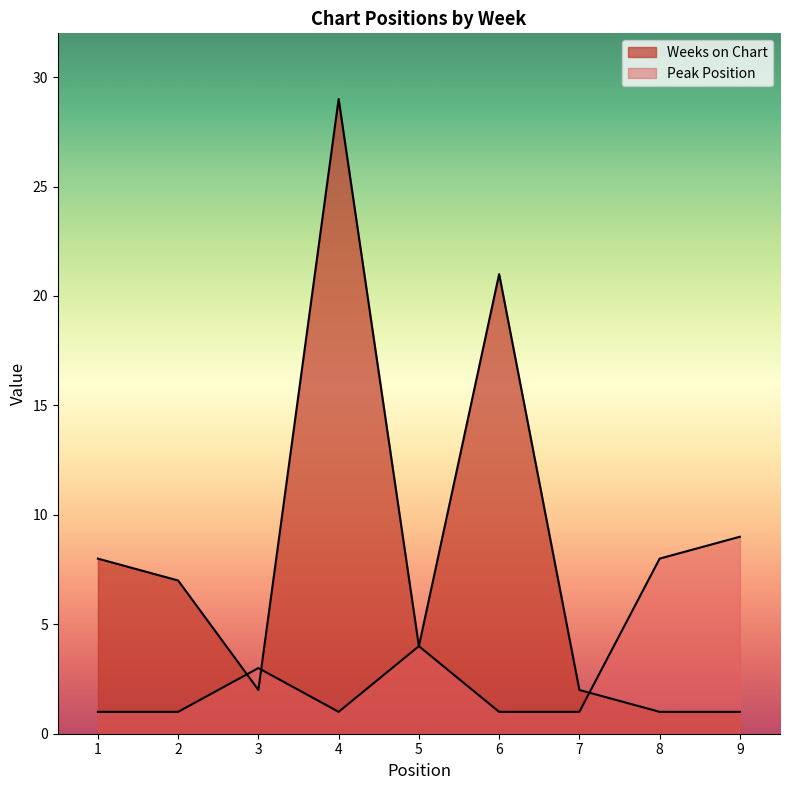

Between 1 and 8, which is larger?

1